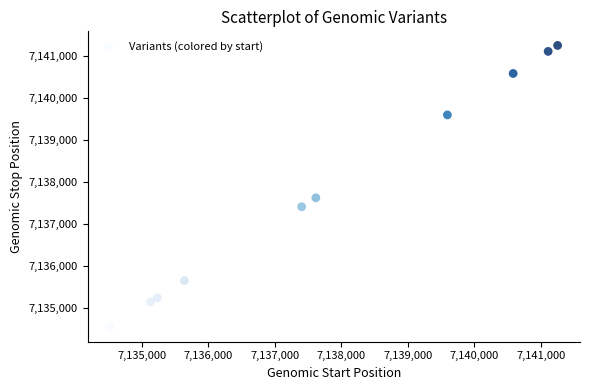

What is the range of X values (max minus min)?

6726